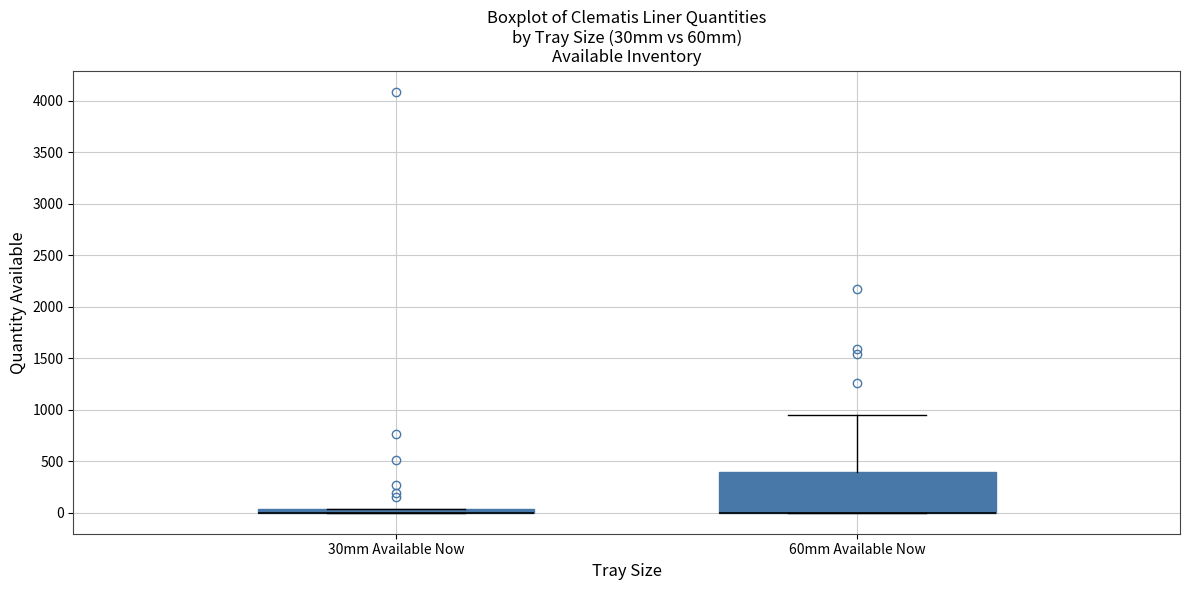

Where does the upper whisker of the box for 60mm Available Now end on the y-axis? The values are not printed on the chart, so give them approximately, as read against the axis.

950